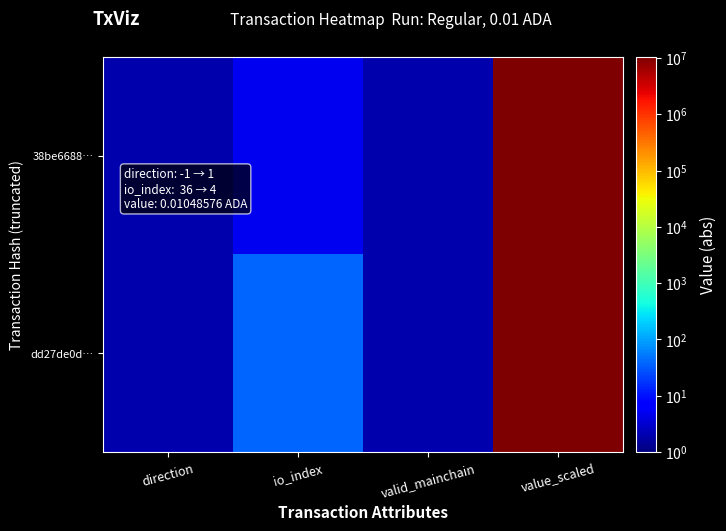

Reading left to right, transcribe all the data shown in this chart.

dd27de0d…: direction=2	io_index=37	valid_mainchain=2	value_scaled=10485761
38be6688…: direction=2	io_index=5	valid_mainchain=2	value_scaled=10485761